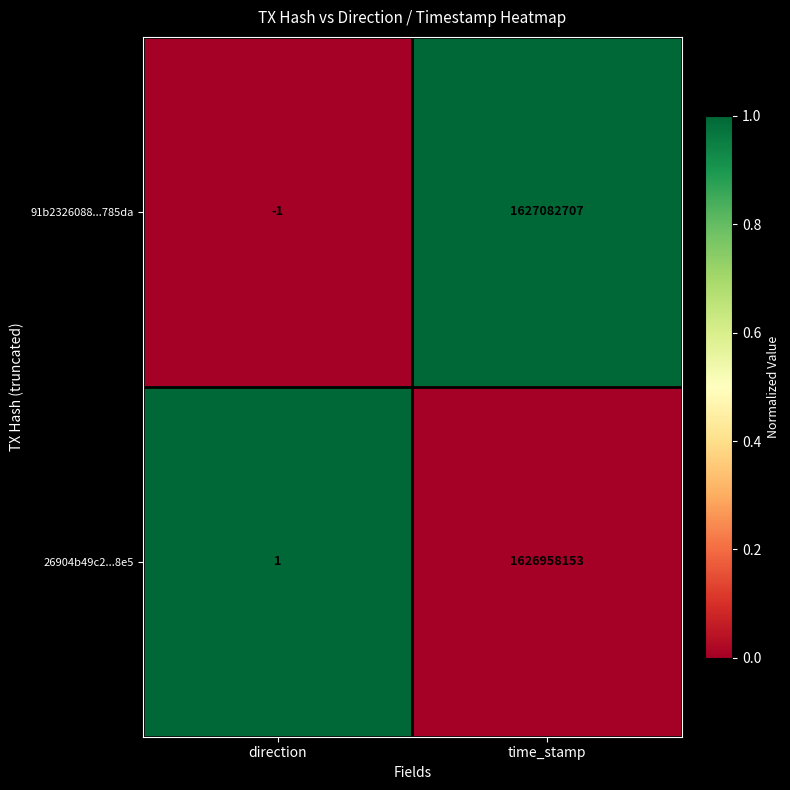

Reading left to right, extract all data points from this chart.

91b2326088...785da: -1	1627082707
26904b49c2...8e5: 1	1626958153